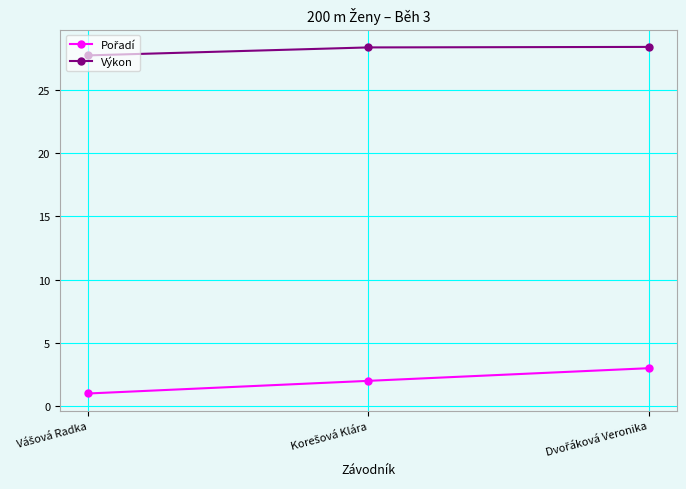

What is the maximum value shown in the chart?

28.4